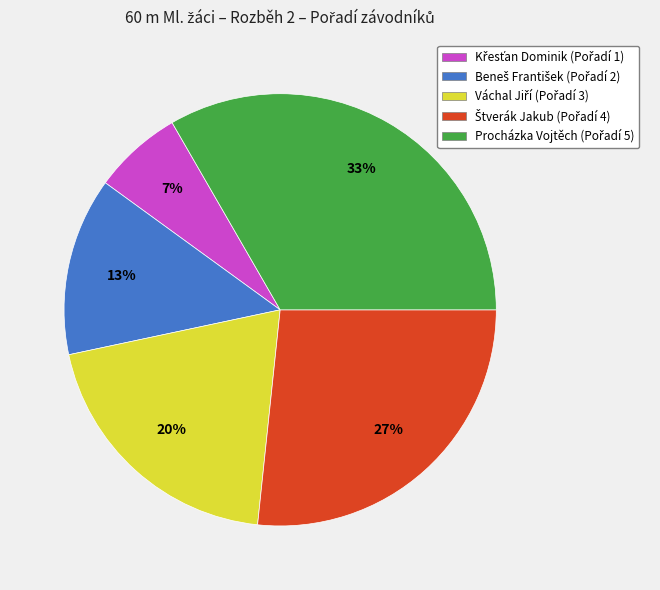

True or false: Procházka Vojtěch accounts for 43% of the total.

False